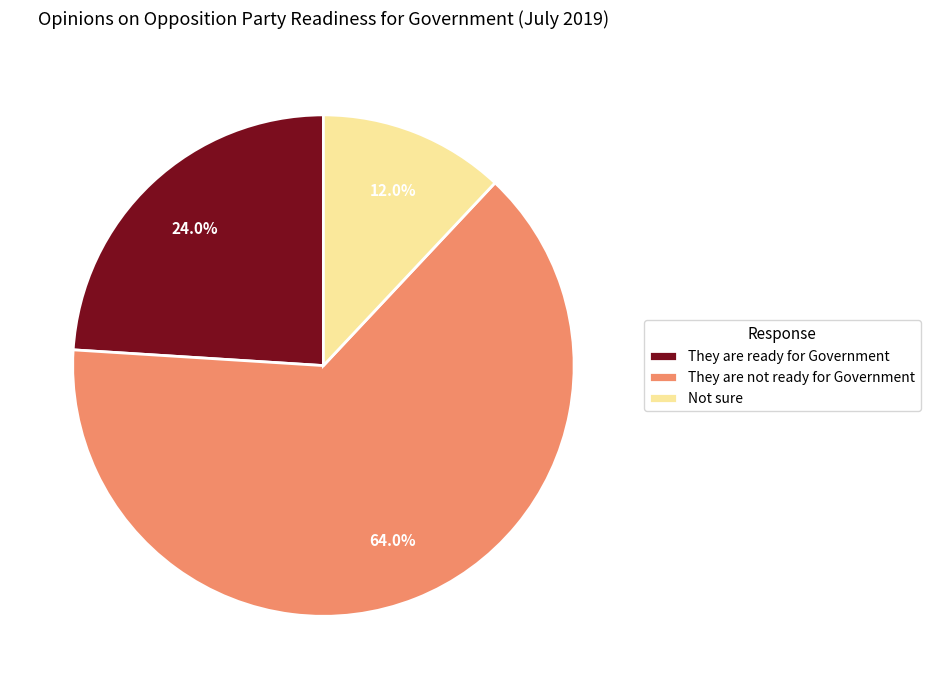

Does Not sure represent more than half of the total?

No